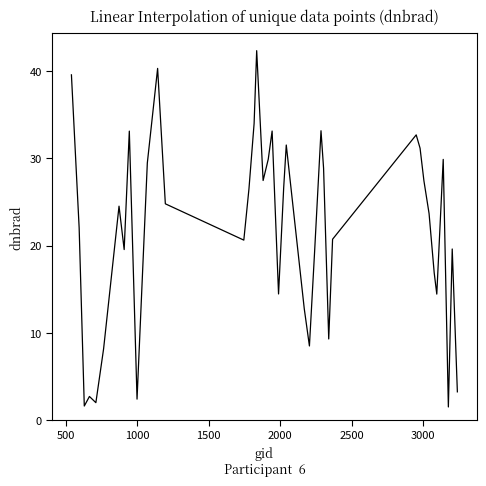

What is the greatest value displayed?

42.4